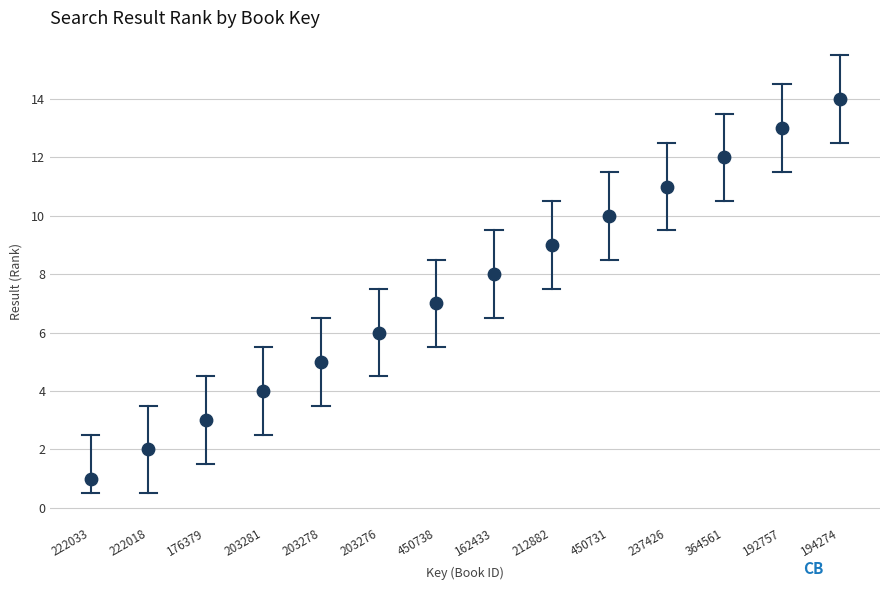

What is the range of Y values (max minus min)?

13